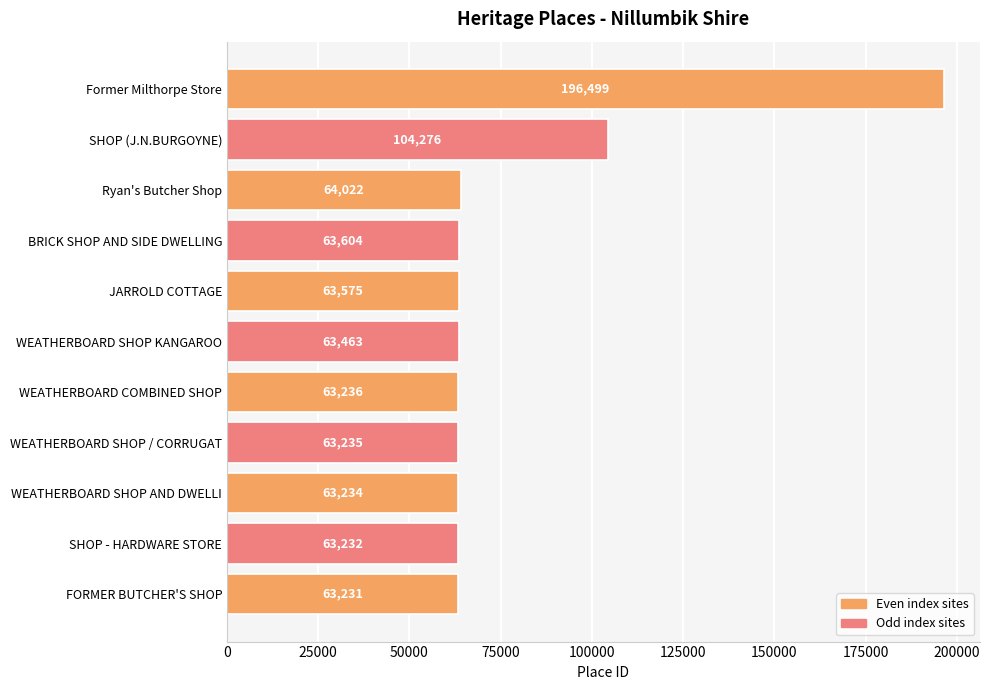

How many distinct data groups are displayed?

1